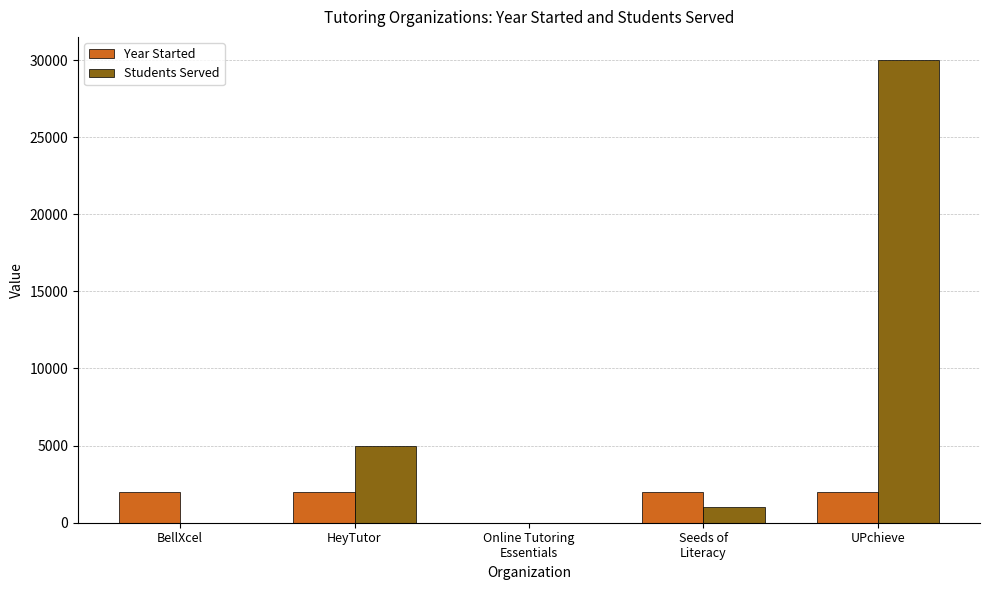

Count the number of categories in the chart.

5